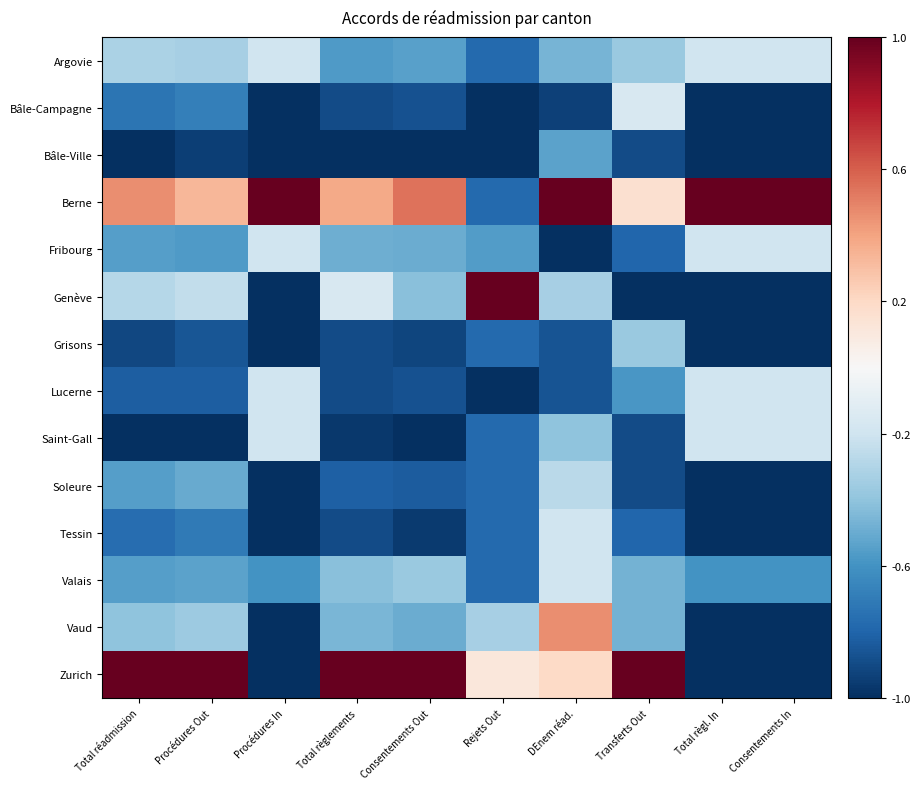

Reading right to left, list all the values displayed in this chart.

Argovie: Consentements In=-0.2	Total règl. In=-0.2	Transferts Out=-0.4	DEnem réad.=-0.5	Rejets Out=-0.8	Consentements Out=-0.5	Total règlements=-0.6	Procédures In=-0.2	Procédures Out=-0.3	Total réadmission=-0.3
Bâle-Campagne: Consentements In=-1.0	Total règl. In=-1.0	Transferts Out=-0.2	DEnem réad.=-0.9	Rejets Out=-1.0	Consentements Out=-0.9	Total règlements=-0.9	Procédures In=-1.0	Procédures Out=-0.7	Total réadmission=-0.7
Bâle-Ville: Consentements In=-1.0	Total règl. In=-1.0	Transferts Out=-0.9	DEnem réad.=-0.5	Rejets Out=-1.0	Consentements Out=-1.0	Total règlements=-1.0	Procédures In=-1.0	Procédures Out=-0.9	Total réadmission=-1.0
Berne: Consentements In=1.0	Total règl. In=1.0	Transferts Out=0.2	DEnem réad.=1.0	Rejets Out=-0.8	Consentements Out=0.5	Total règlements=0.4	Procédures In=1.0	Procédures Out=0.3	Total réadmission=0.5
Fribourg: Consentements In=-0.2	Total règl. In=-0.2	Transferts Out=-0.8	DEnem réad.=-1.0	Rejets Out=-0.6	Consentements Out=-0.5	Total règlements=-0.5	Procédures In=-0.2	Procédures Out=-0.6	Total réadmission=-0.6
Genève: Consentements In=-1.0	Total règl. In=-1.0	Transferts Out=-1.0	DEnem réad.=-0.3	Rejets Out=1.0	Consentements Out=-0.4	Total règlements=-0.2	Procédures In=-1.0	Procédures Out=-0.2	Total réadmission=-0.3
Grisons: Consentements In=-1.0	Total règl. In=-1.0	Transferts Out=-0.4	DEnem réad.=-0.9	Rejets Out=-0.8	Consentements Out=-0.9	Total règlements=-0.9	Procédures In=-1.0	Procédures Out=-0.9	Total réadmission=-0.9
Lucerne: Consentements In=-0.2	Total règl. In=-0.2	Transferts Out=-0.6	DEnem réad.=-0.9	Rejets Out=-1.0	Consentements Out=-0.9	Total règlements=-0.9	Procédures In=-0.2	Procédures Out=-0.8	Total réadmission=-0.8
Saint-Gall: Consentements In=-0.2	Total règl. In=-0.2	Transferts Out=-0.9	DEnem réad.=-0.4	Rejets Out=-0.8	Consentements Out=-1.0	Total règlements=-1.0	Procédures In=-0.2	Procédures Out=-1.0	Total réadmission=-1.0
Soleure: Consentements In=-1.0	Total règl. In=-1.0	Transferts Out=-0.9	DEnem réad.=-0.3	Rejets Out=-0.8	Consentements Out=-0.8	Total règlements=-0.8	Procédures In=-1.0	Procédures Out=-0.5	Total réadmission=-0.6
Tessin: Consentements In=-1.0	Total règl. In=-1.0	Transferts Out=-0.8	DEnem réad.=-0.2	Rejets Out=-0.8	Consentements Out=-1.0	Total règlements=-0.9	Procédures In=-1.0	Procédures Out=-0.7	Total réadmission=-0.8
Valais: Consentements In=-0.6	Total règl. In=-0.6	Transferts Out=-0.5	DEnem réad.=-0.2	Rejets Out=-0.8	Consentements Out=-0.4	Total règlements=-0.4	Procédures In=-0.6	Procédures Out=-0.5	Total réadmission=-0.6
Vaud: Consentements In=-1.0	Total règl. In=-1.0	Transferts Out=-0.5	DEnem réad.=0.5	Rejets Out=-0.3	Consentements Out=-0.5	Total règlements=-0.5	Procédures In=-1.0	Procédures Out=-0.4	Total réadmission=-0.4
Zurich: Consentements In=-1.0	Total règl. In=-1.0	Transferts Out=1.0	DEnem réad.=0.2	Rejets Out=0.1	Consentements Out=1.0	Total règlements=1.0	Procédures In=-1.0	Procédures Out=1.0	Total réadmission=1.0